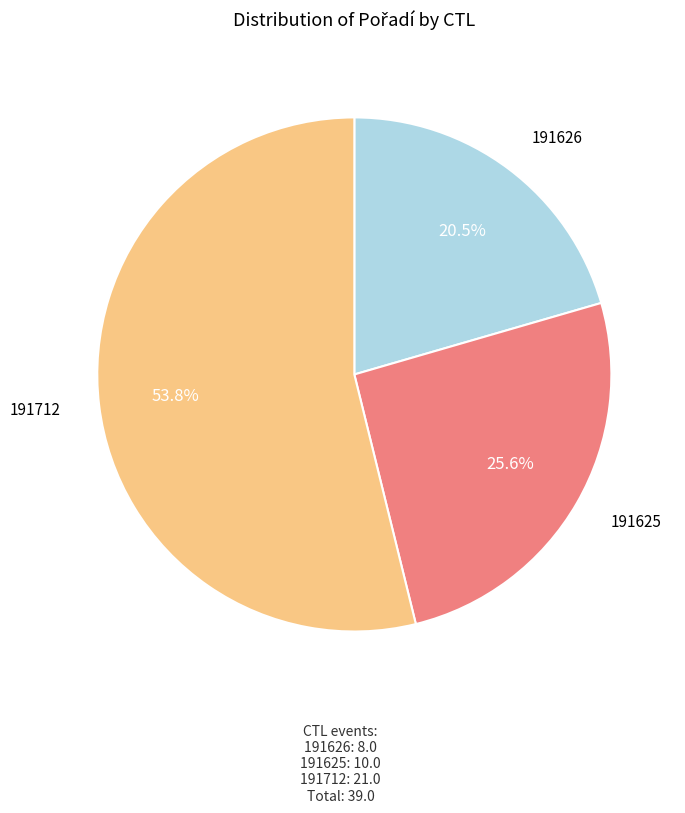

Between 191712 and 191626, which is larger?

191712